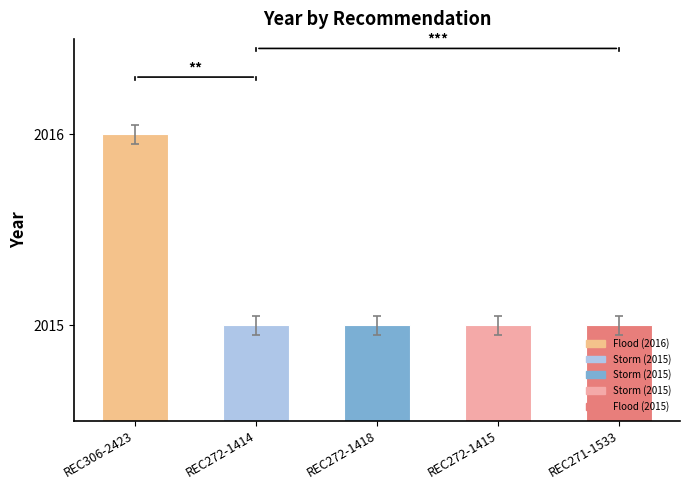

What is the value of the 4th bar from the left?

2015